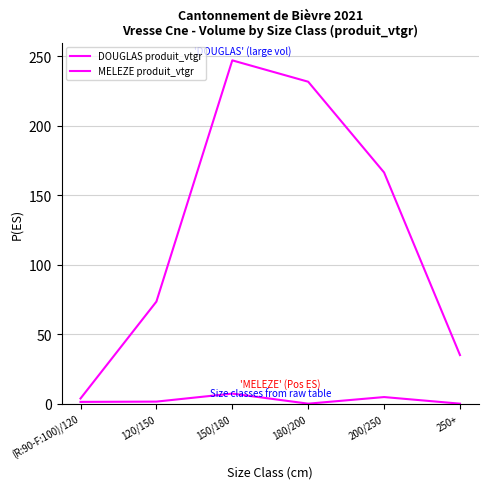

What is the spread (max minus min) of values at 250+?

35.0